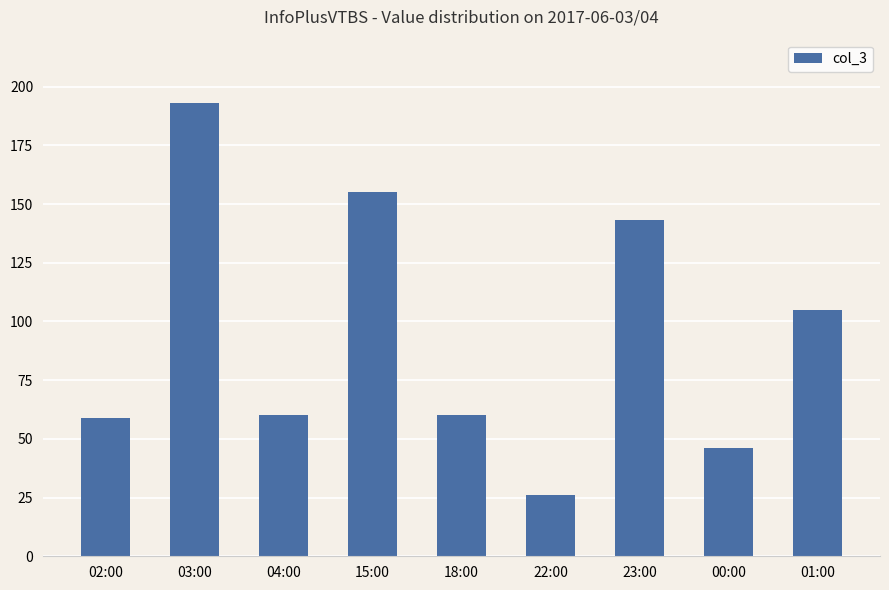

Are the bars horizontal?

No